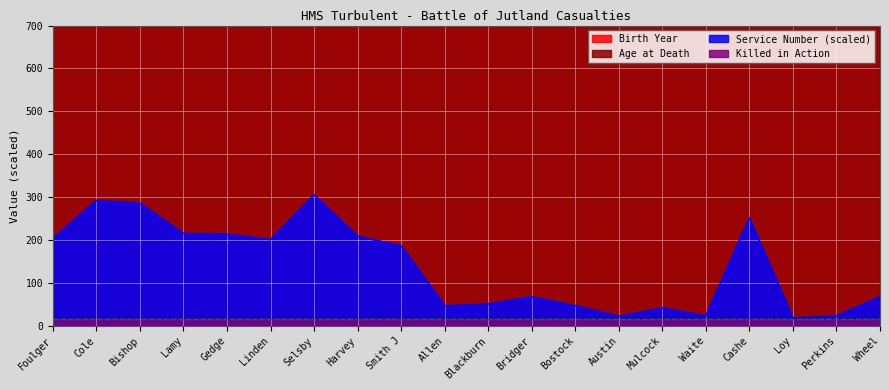

What is the difference between the highest and lowest values at Cole?

20515.0